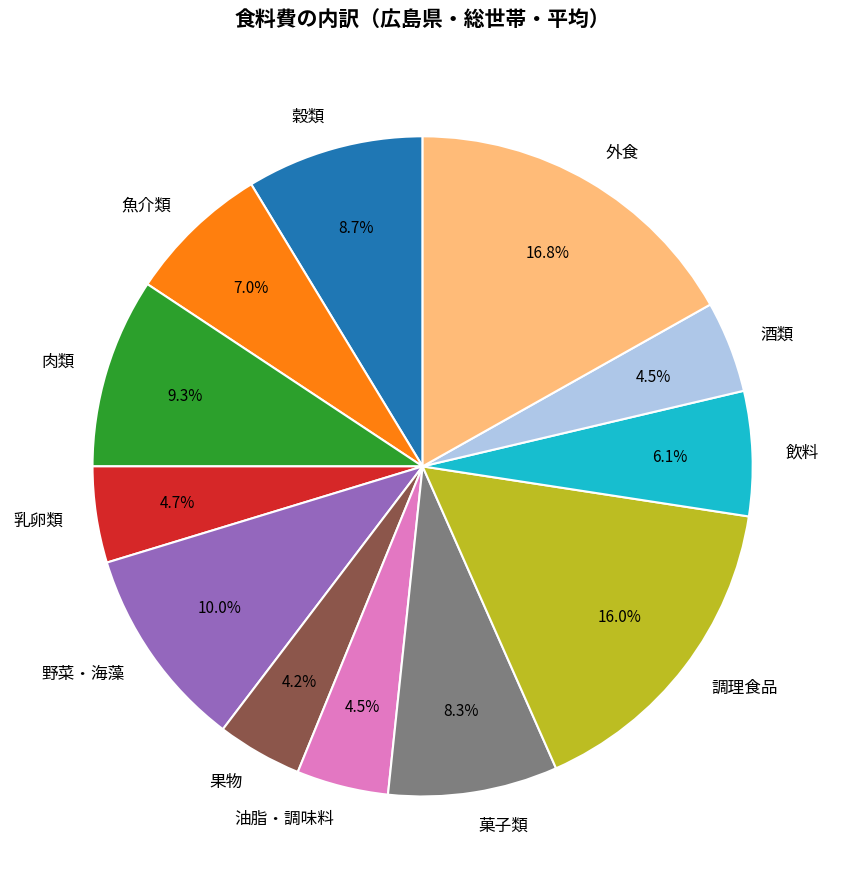

Which slice is the largest?

外食